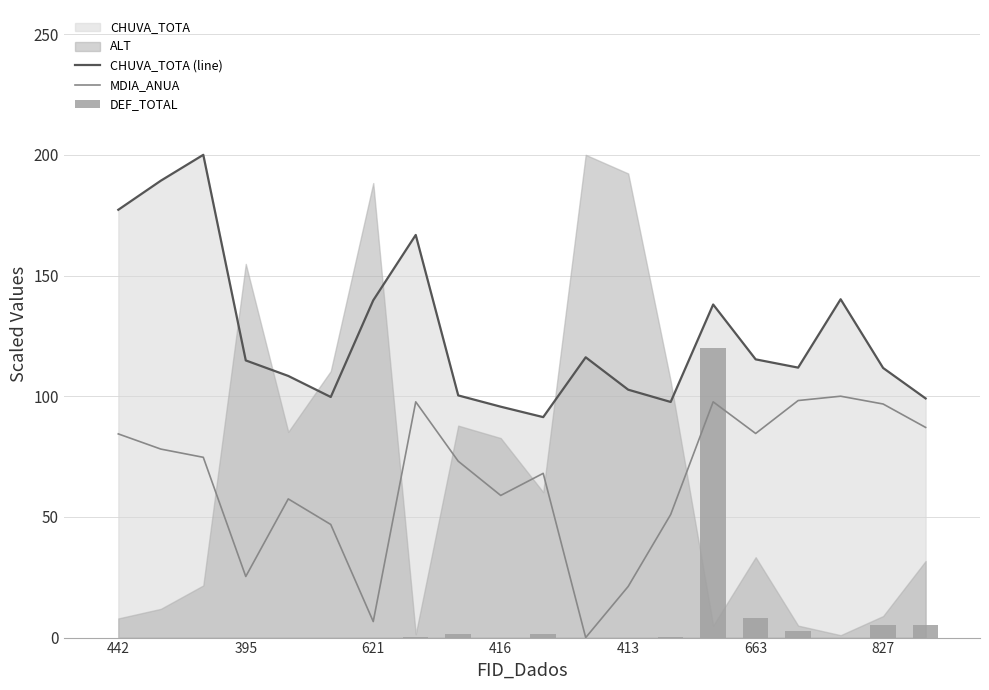

What is the label of the 9th bar from the right?

11